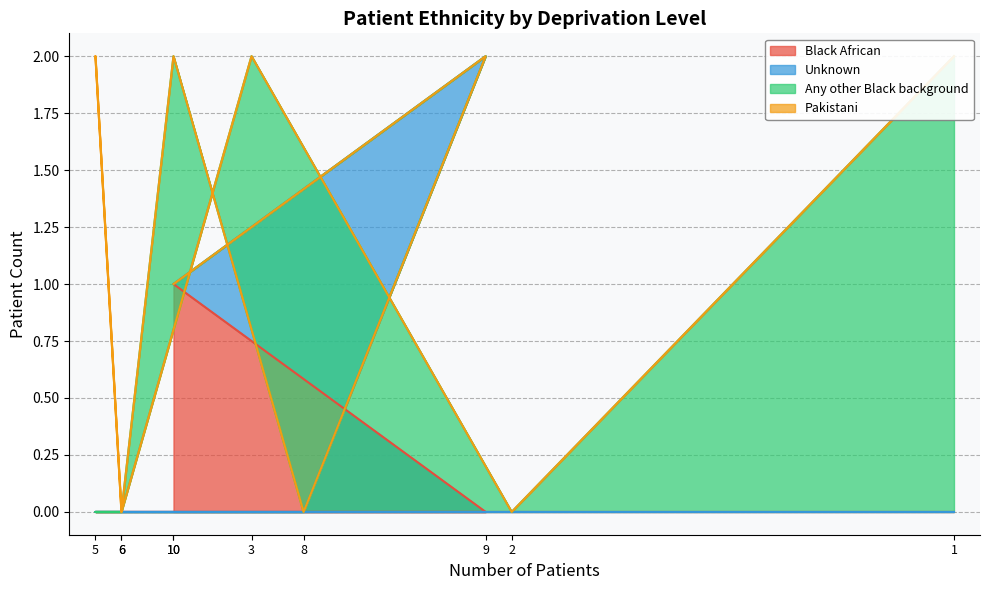

Which series changed the most between 1 and 2?

Any other Black background